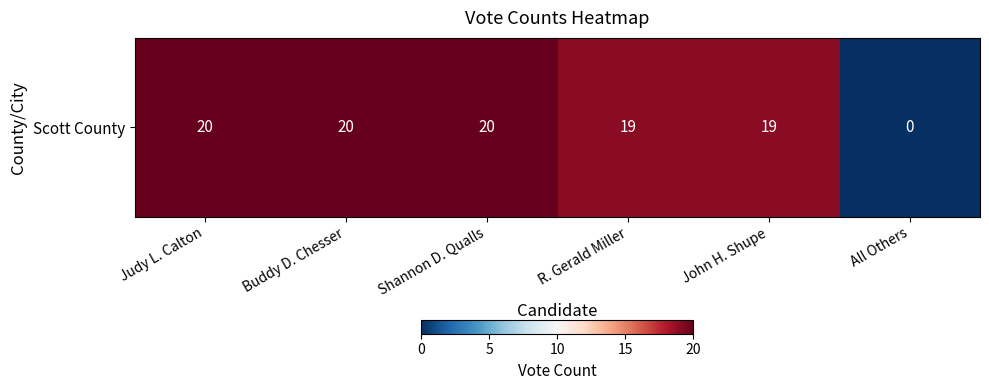

Read the value at Buddy D. Chesser.

20